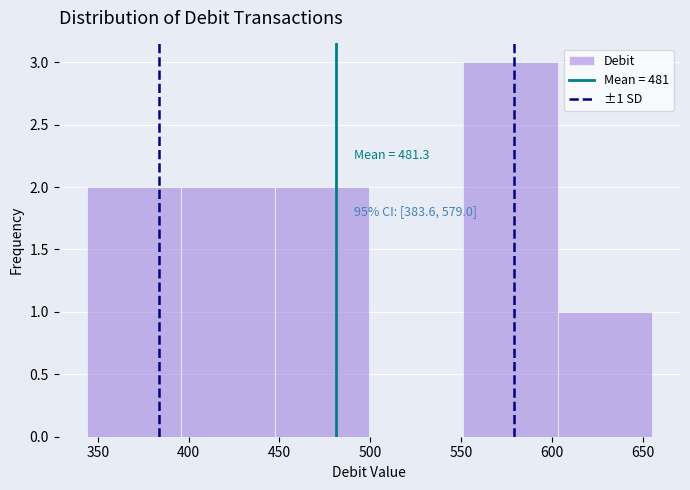

Which range on the x-axis has the tallest bar?

550 to 605